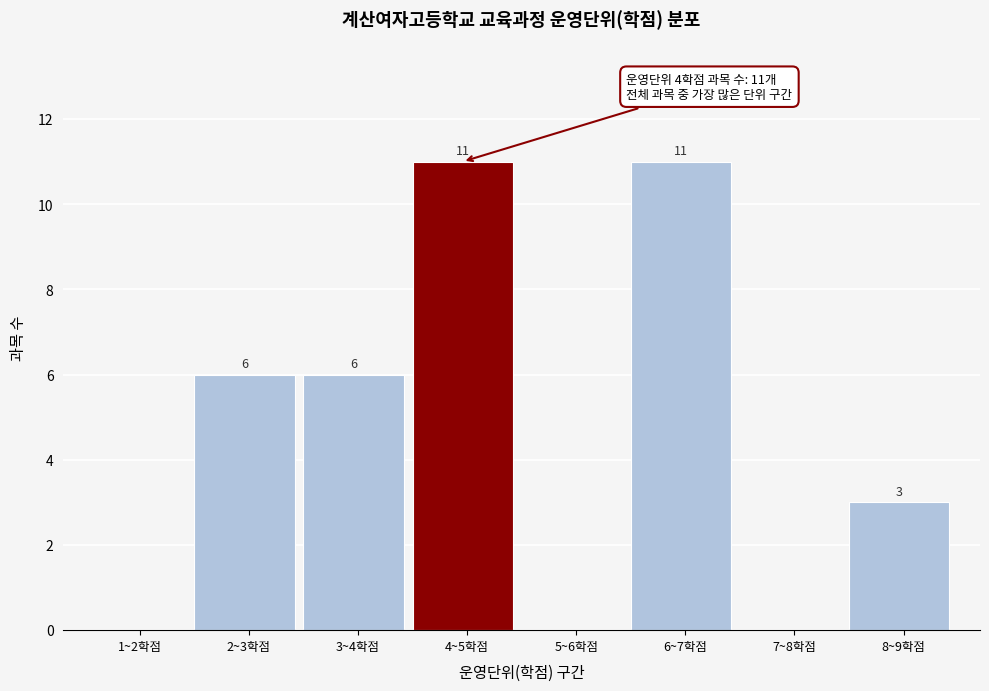

Reading left to right, extract all data points from this chart.

1~2학점=0	2~3학점=6	3~4학점=6	4~5학점=11	5~6학점=0	6~7학점=11	7~8학점=0	8~9학점=3